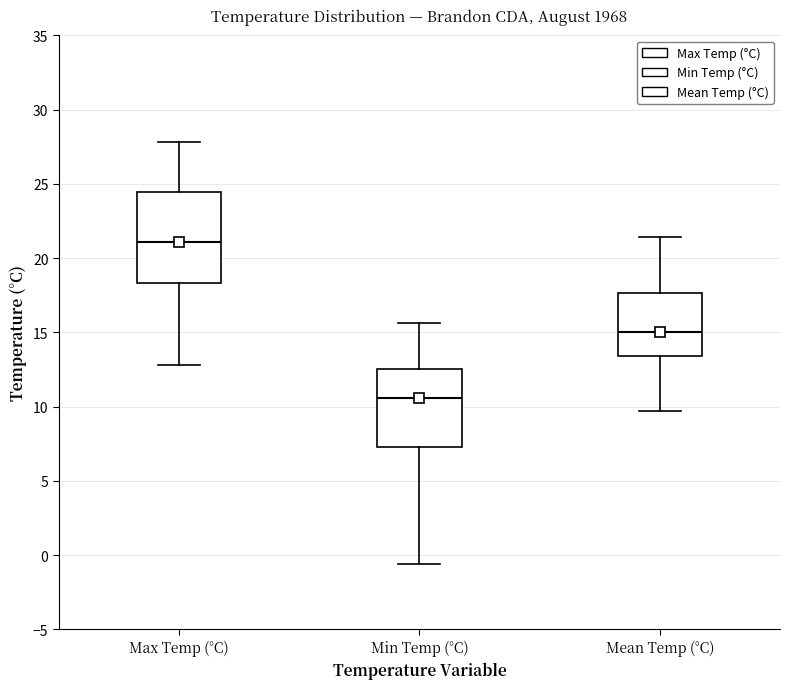

Which box's median line is the highest?

Max Temp (°C)